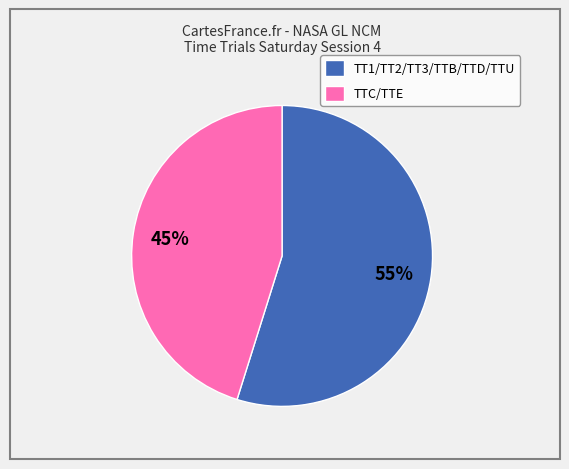

What is the majority slice?

TT1/TT2/TT3/TTB/TTD/TTU